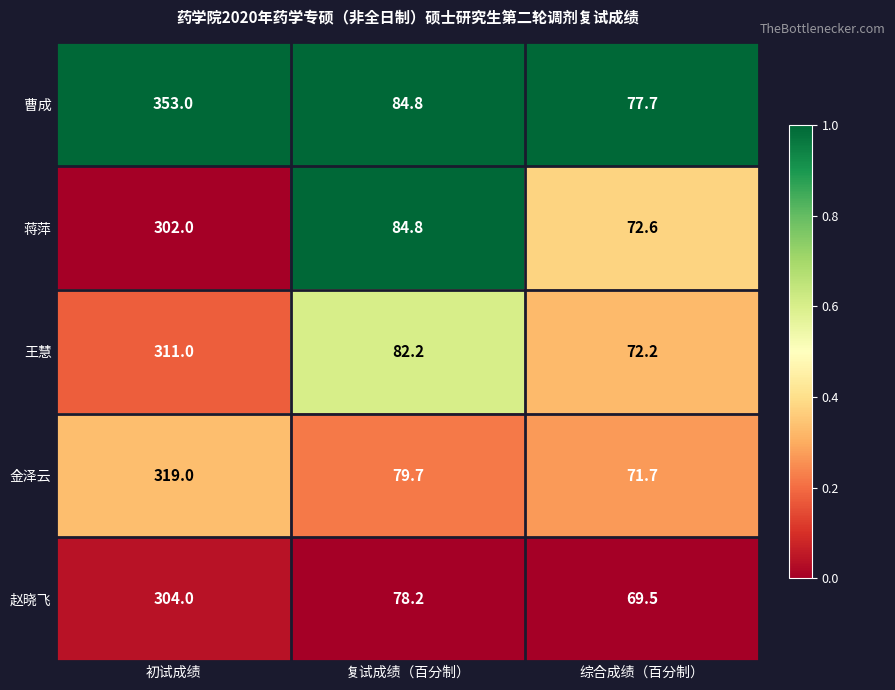

What is the minimum value for 王慧?

72.2